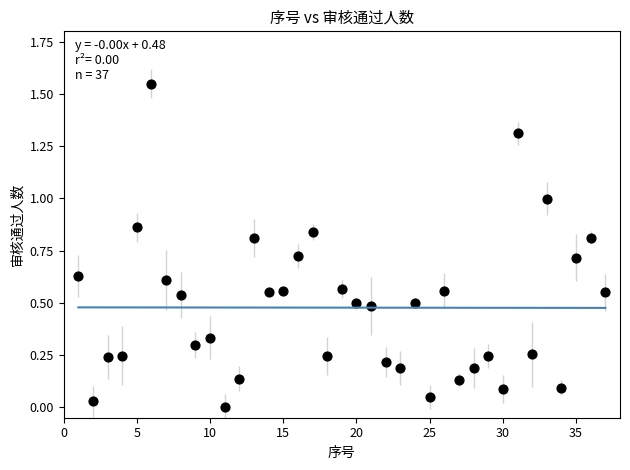

What is the range of X values (max minus min)?

36.0